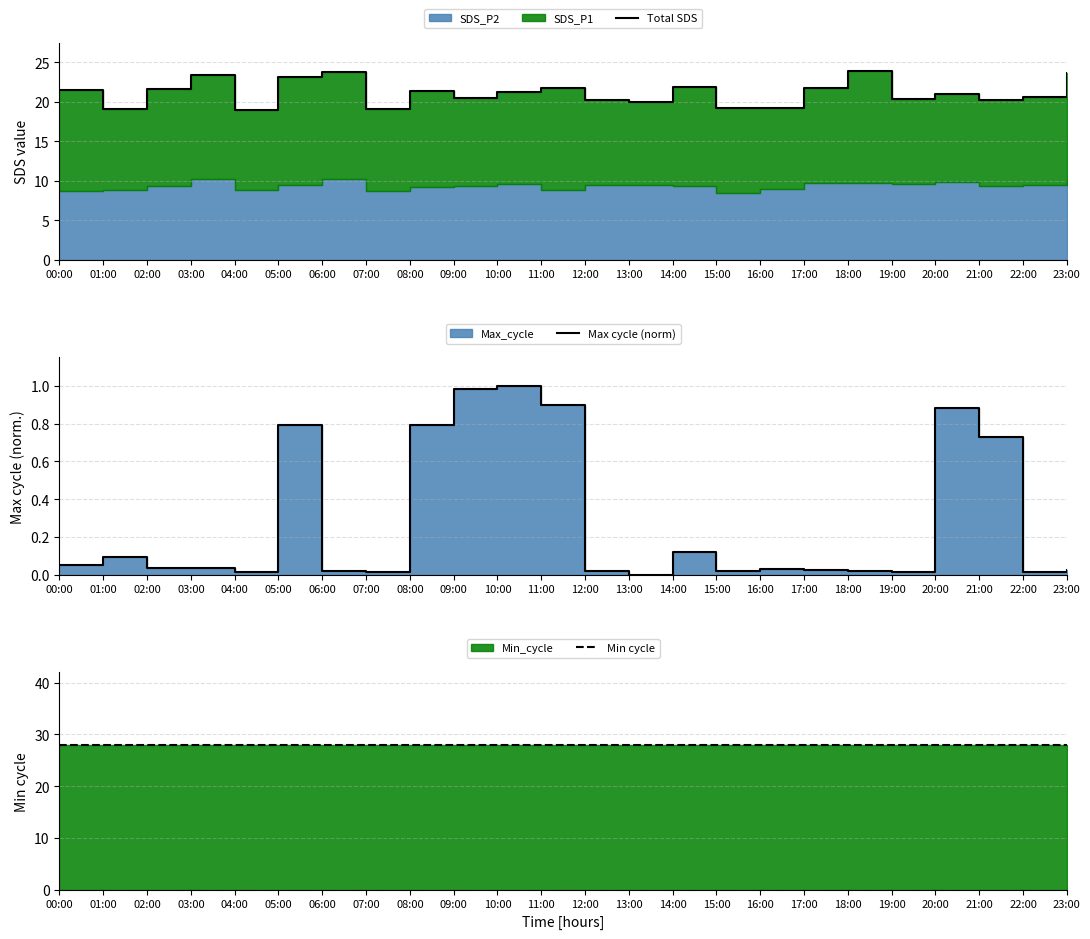

At which category does Max cycle (norm) reach its first local peak?

01:00